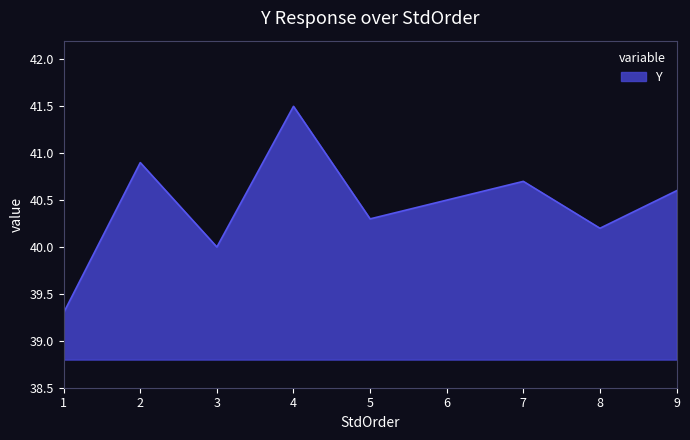

What is the difference between the values at 1 and 2?

1.6